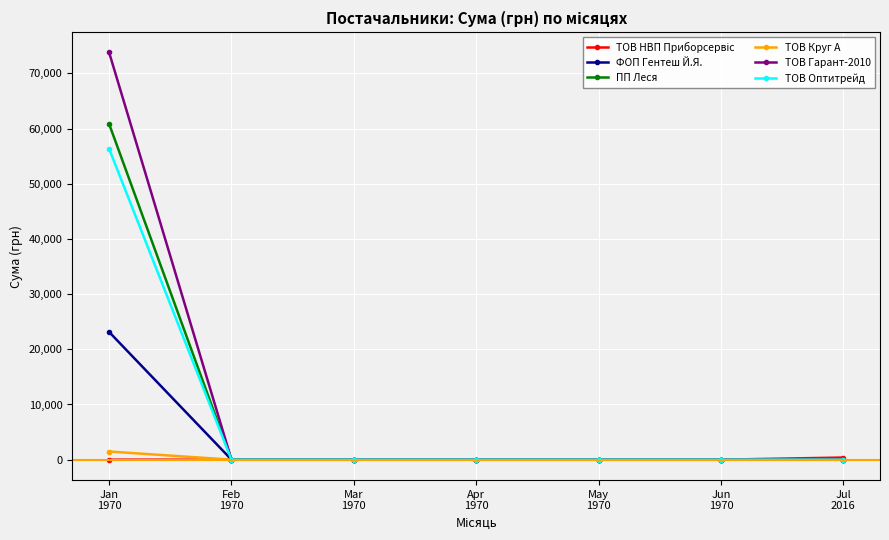

How many lines are shown in the chart?

6